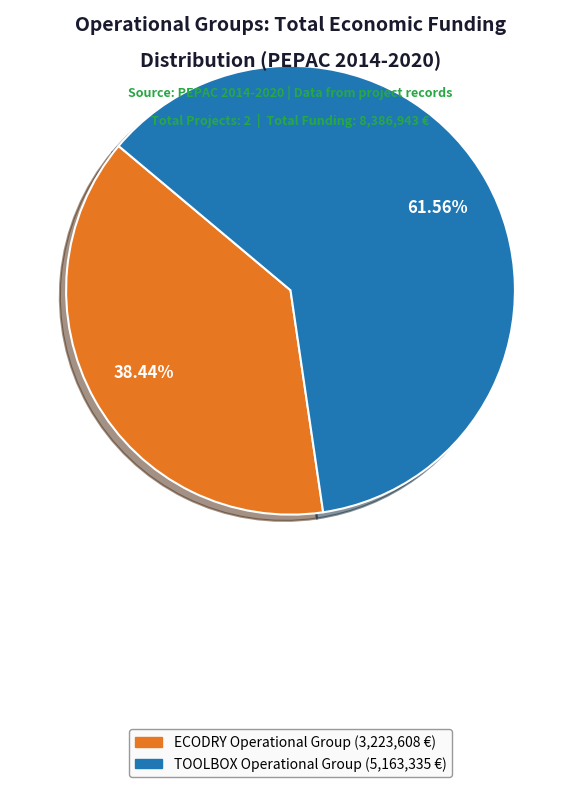

Rank the categories by value from highest to lowest.

TOOLBOX Operational Group, ECODRY Operational Group